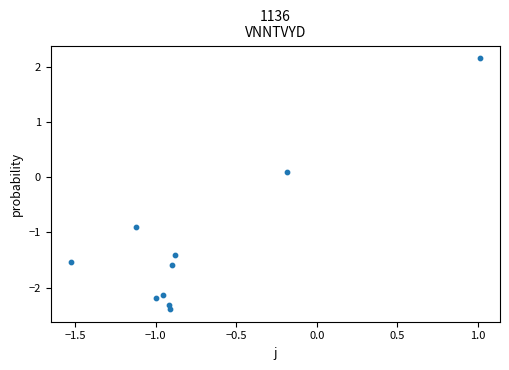

What is the average Y value?

-1.2